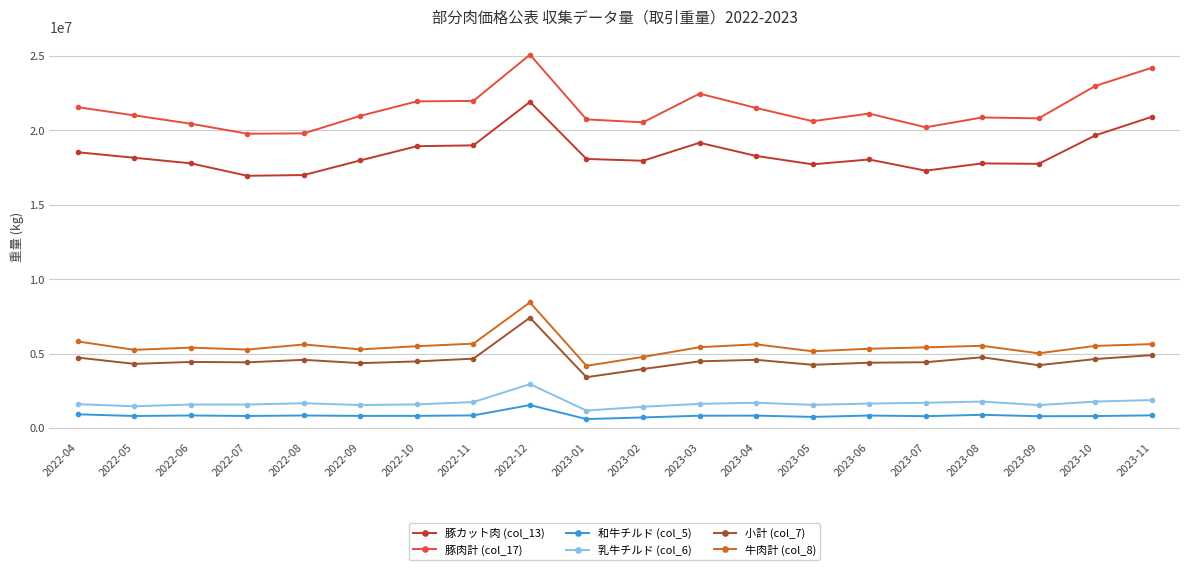

Is it true that 牛肉計 (col_8) equals 2710196 at 2023-04?

False